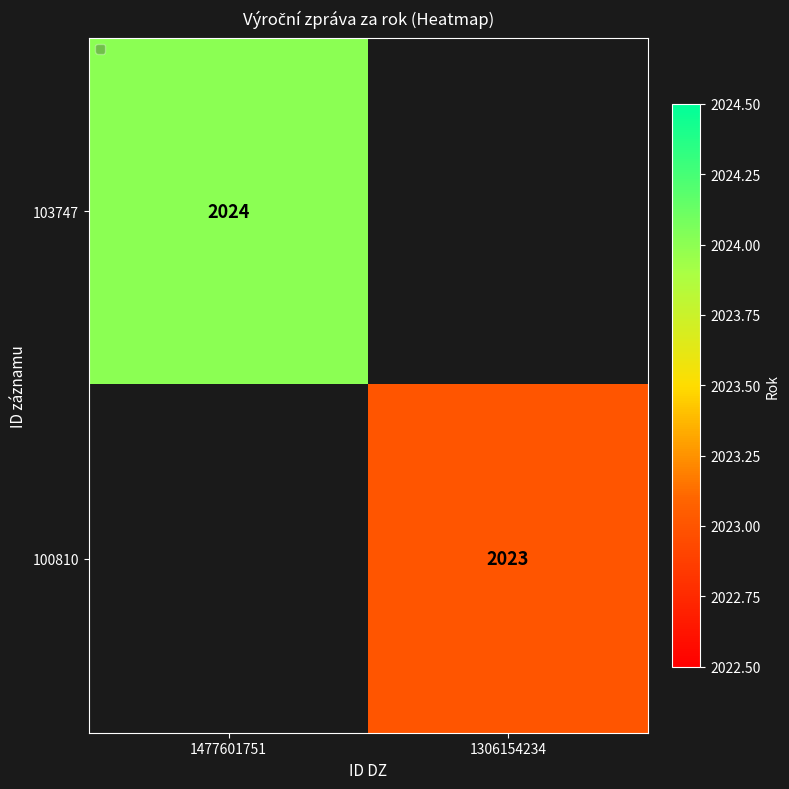

Is the value of 100810 at 1306154234 greater than the value of 103747 at 1477601751?

No